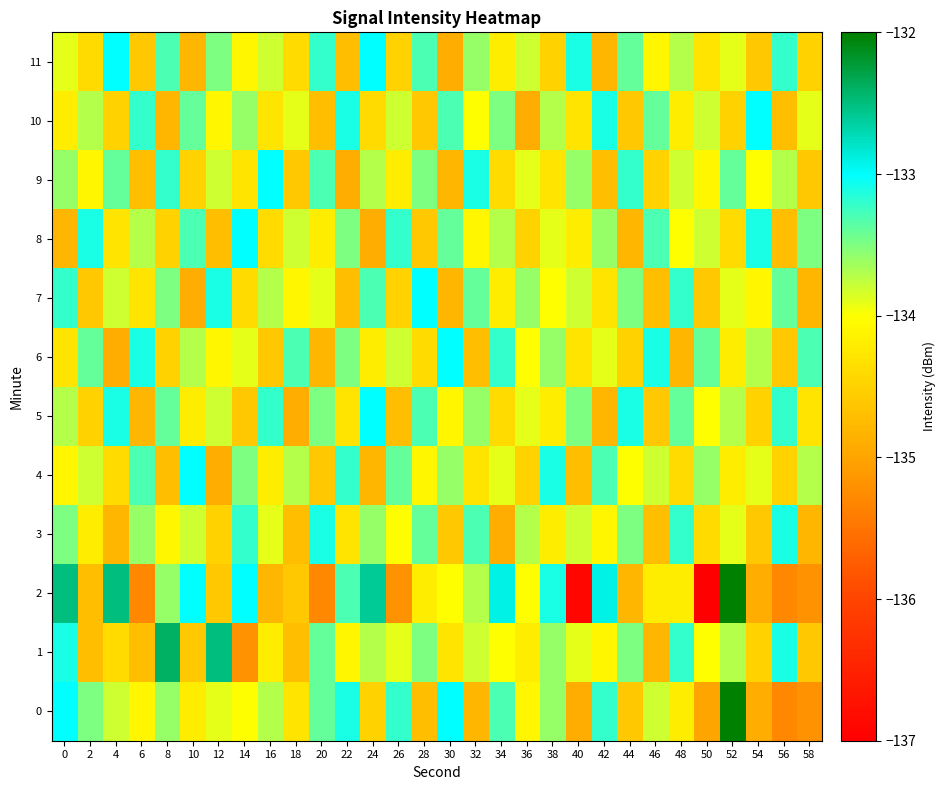

Count the number of categories in the chart.

30